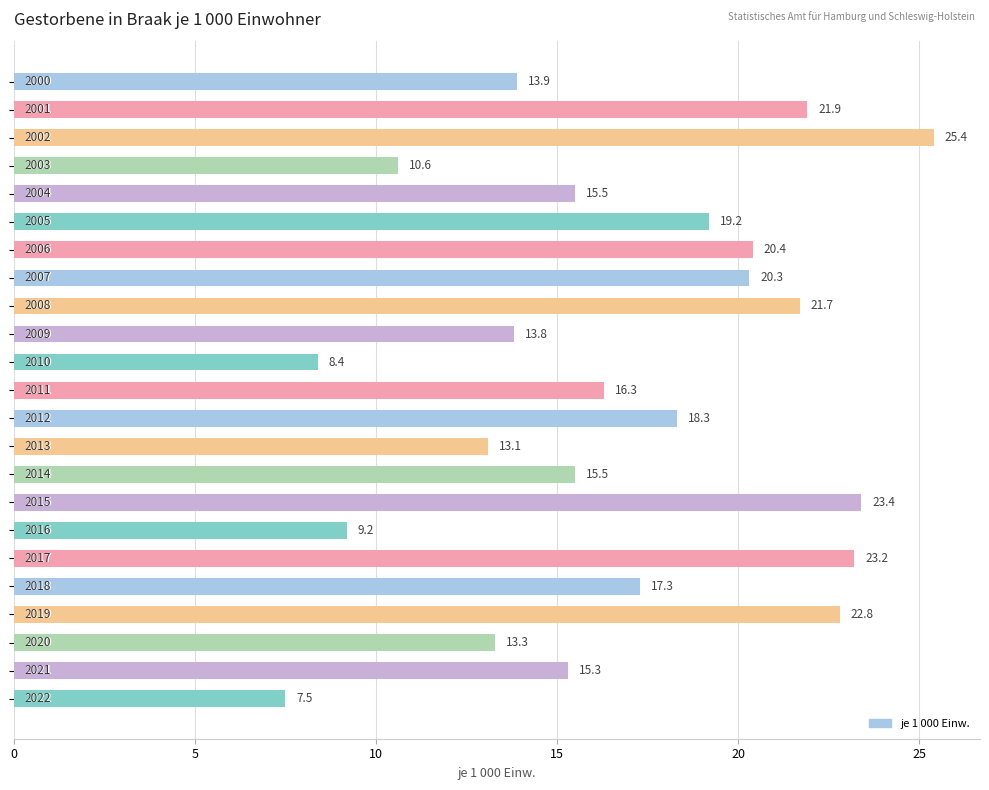

Does the chart contain any negative values?

No